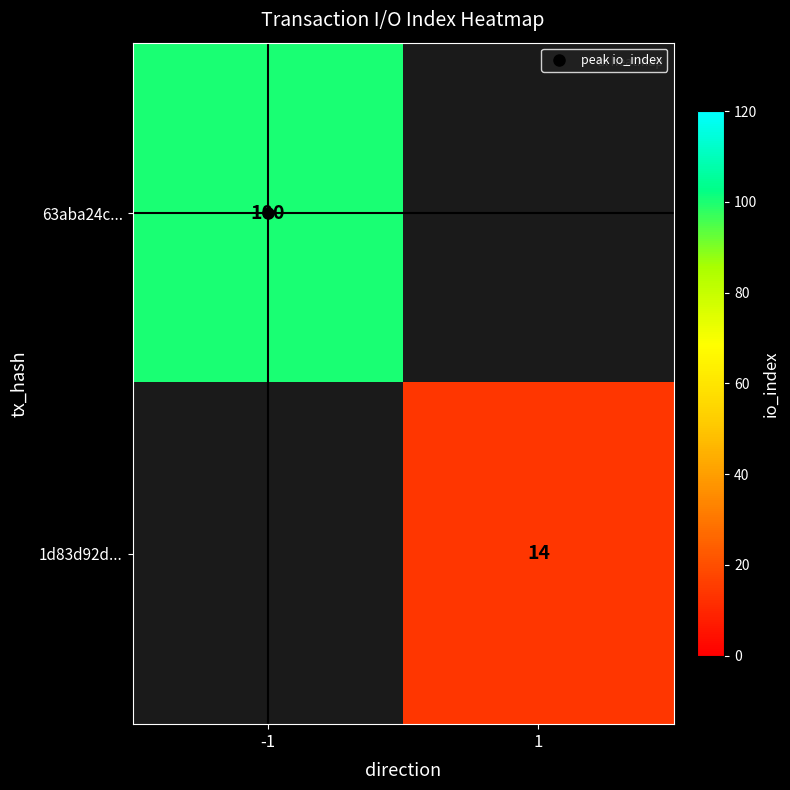

List the labels in order of 63aba24c... value, smallest first.

-1, 1